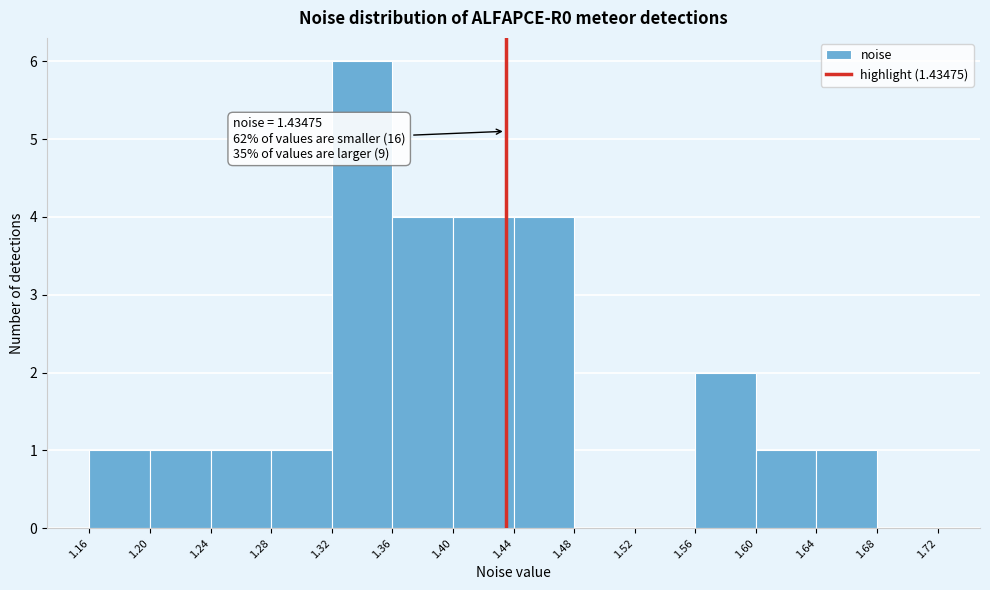

Which range on the x-axis has the tallest bar?

1.32 to 1.36